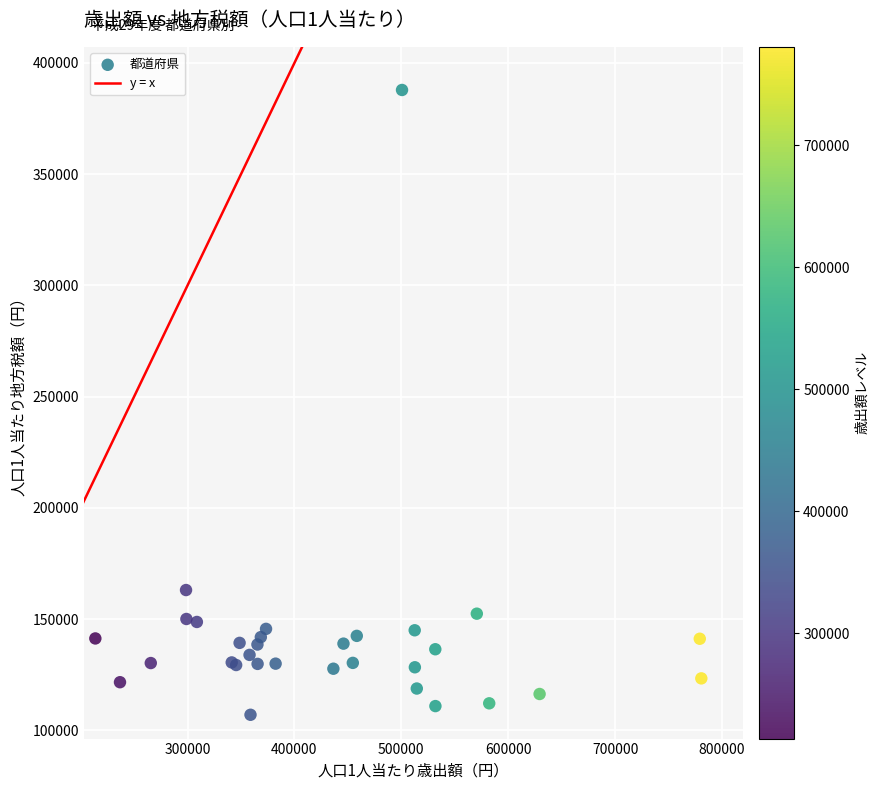

What Y value in the scatter plot is closest to 247415?

163056.1